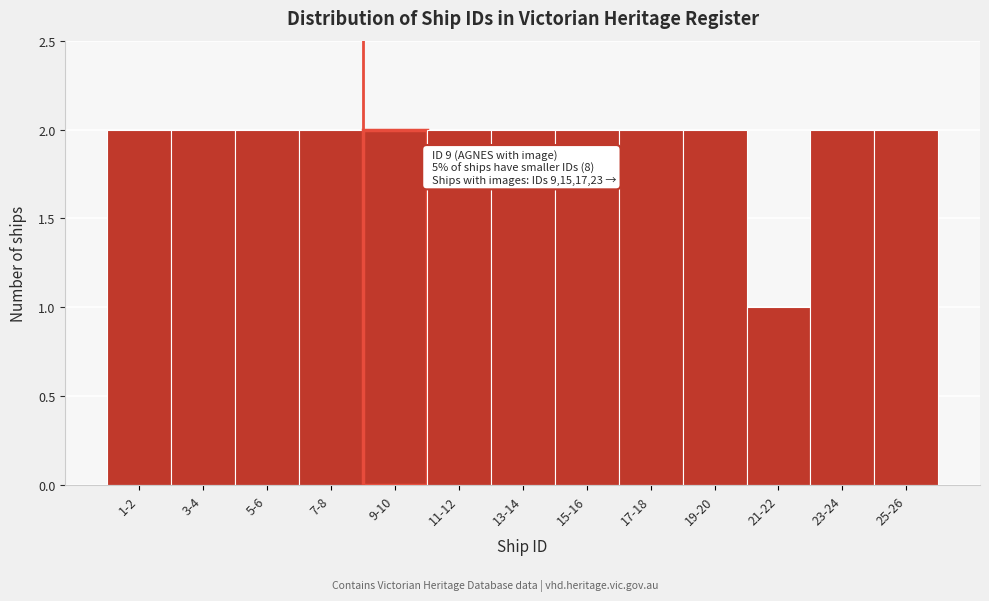

Reading left to right, transcribe all the data shown in this chart.

1-2=2	3-4=2	5-6=2	7-8=2	9-10=2	11-12=2	13-14=2	15-16=2	17-18=2	19-20=2	21-22=1	23-24=2	25-26=2